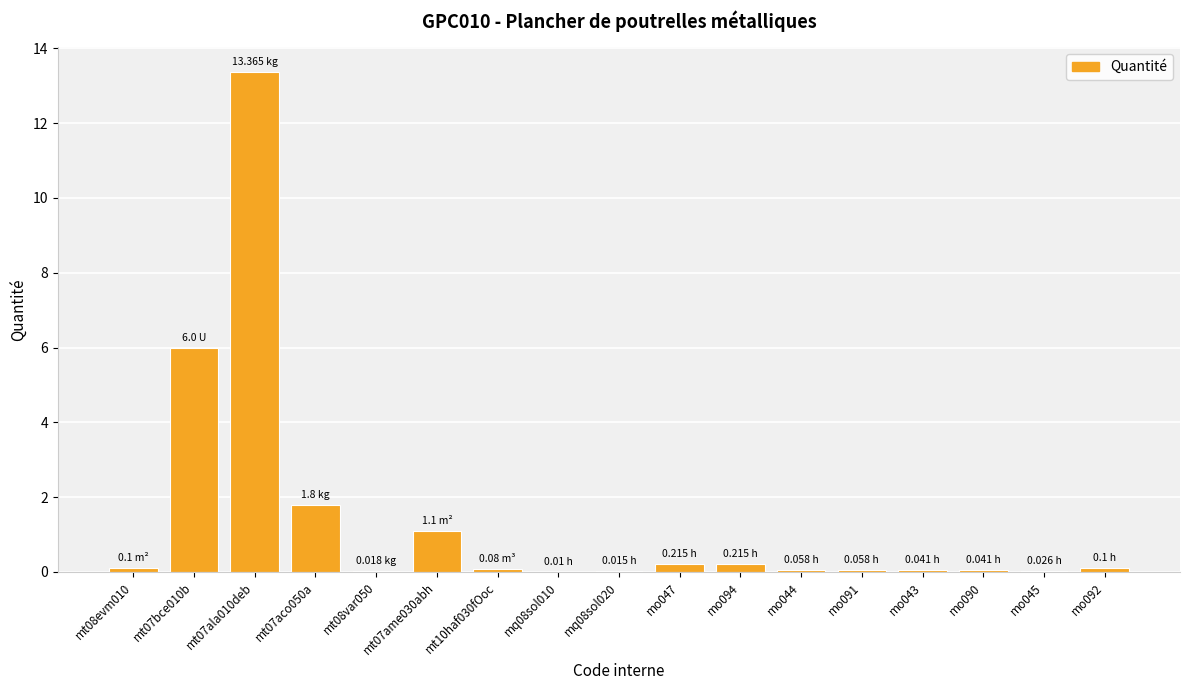

How many categories are shown in the chart?

17